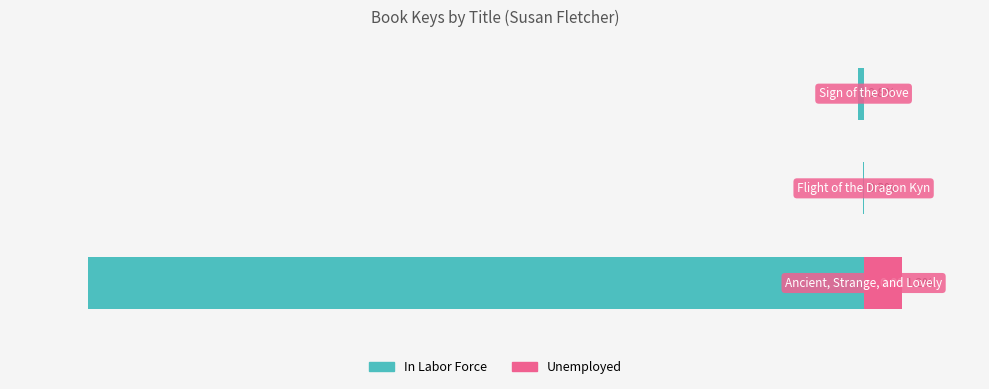

What are all the series names shown in the legend?

In Labor Force, Unemployed